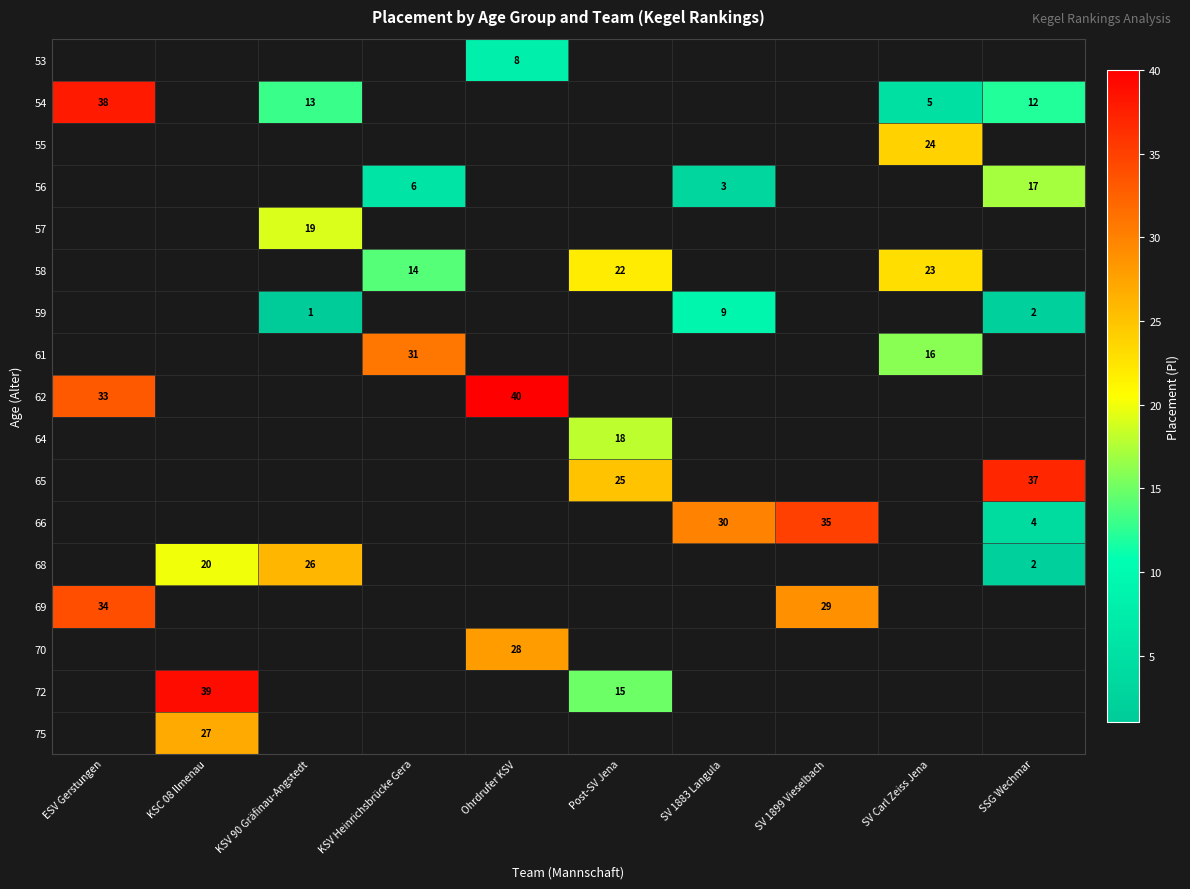

How many distinct data groups are displayed?

17